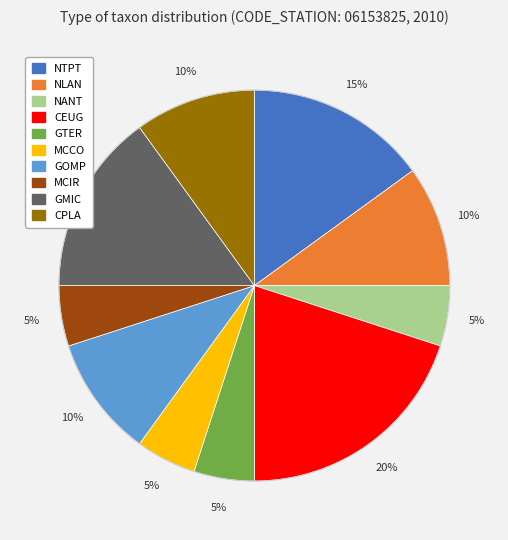

How many slices are in this pie chart?

10